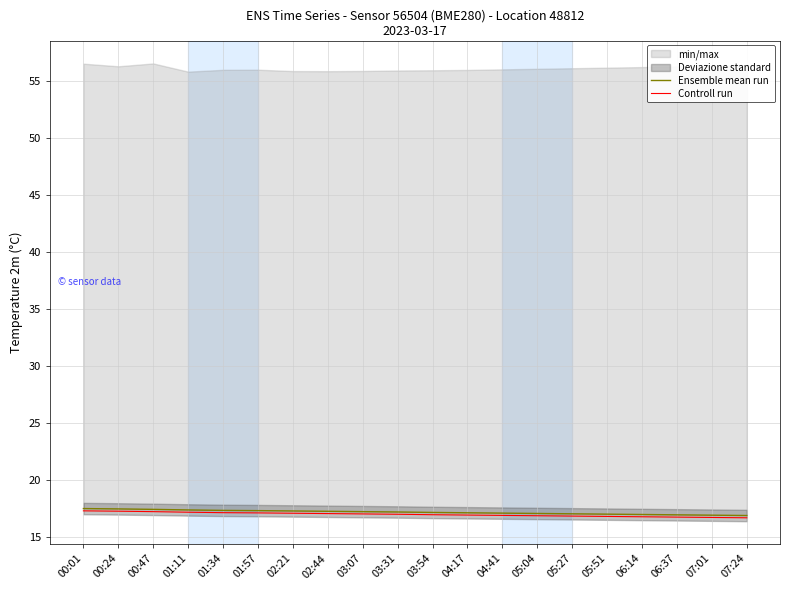

Is the value of Controll run at 02:21 greater than the value of Ensemble mean run at 02:21?

No